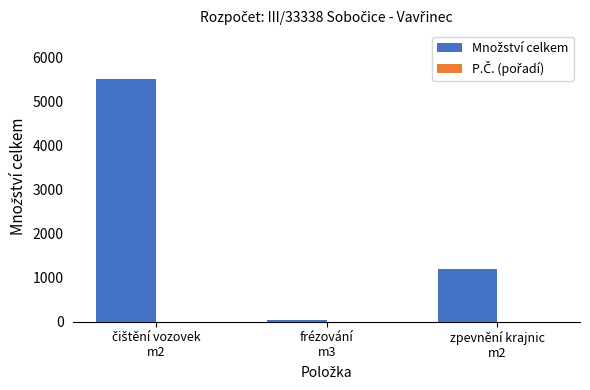

What position from the left is frézování
m3?

2